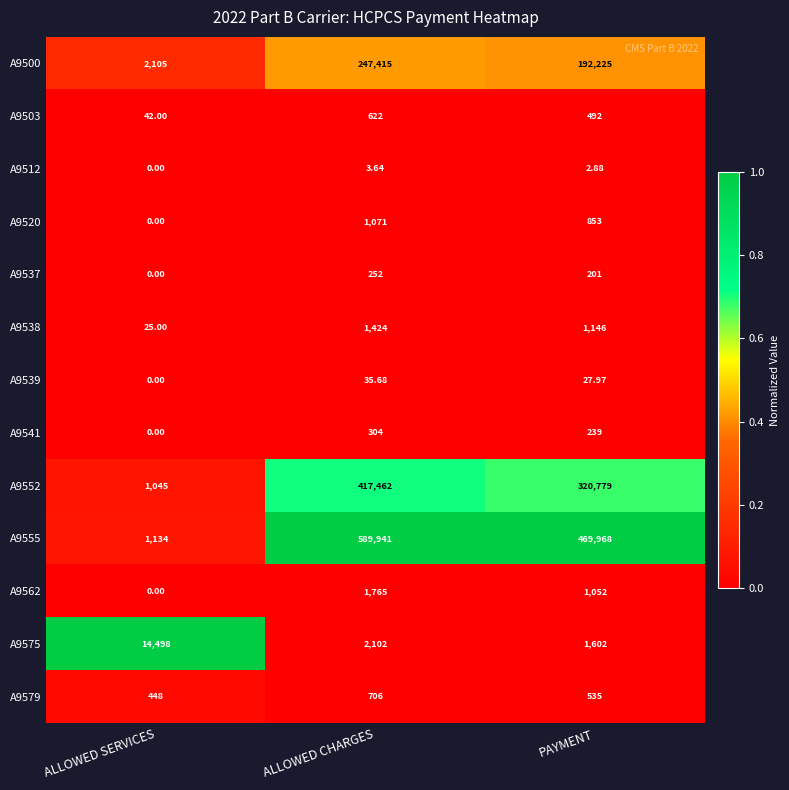

At which label does A9512 reach its peak?

ALLOWED CHARGES